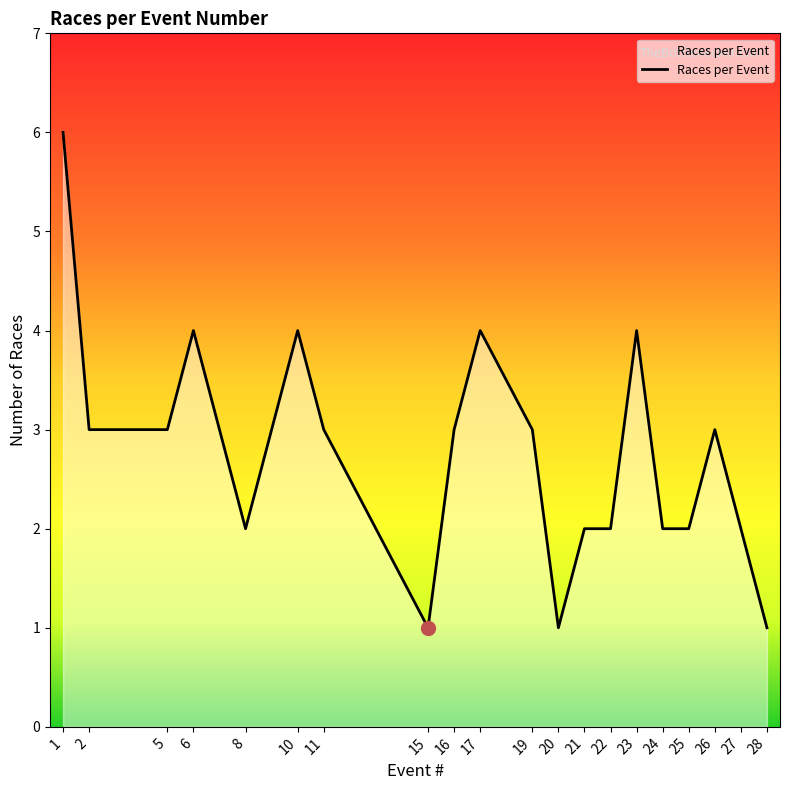

What value does the data have at 2?

3